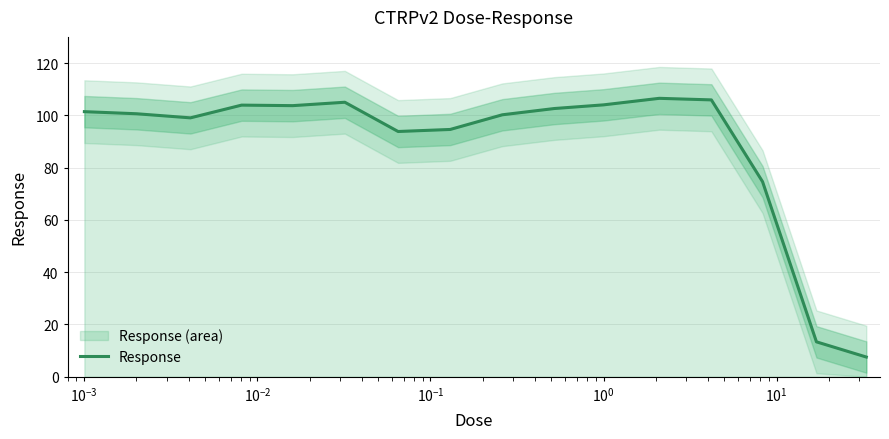

What is the label of the 13th point from the right?

$\mathdefault{10^{-2}}$